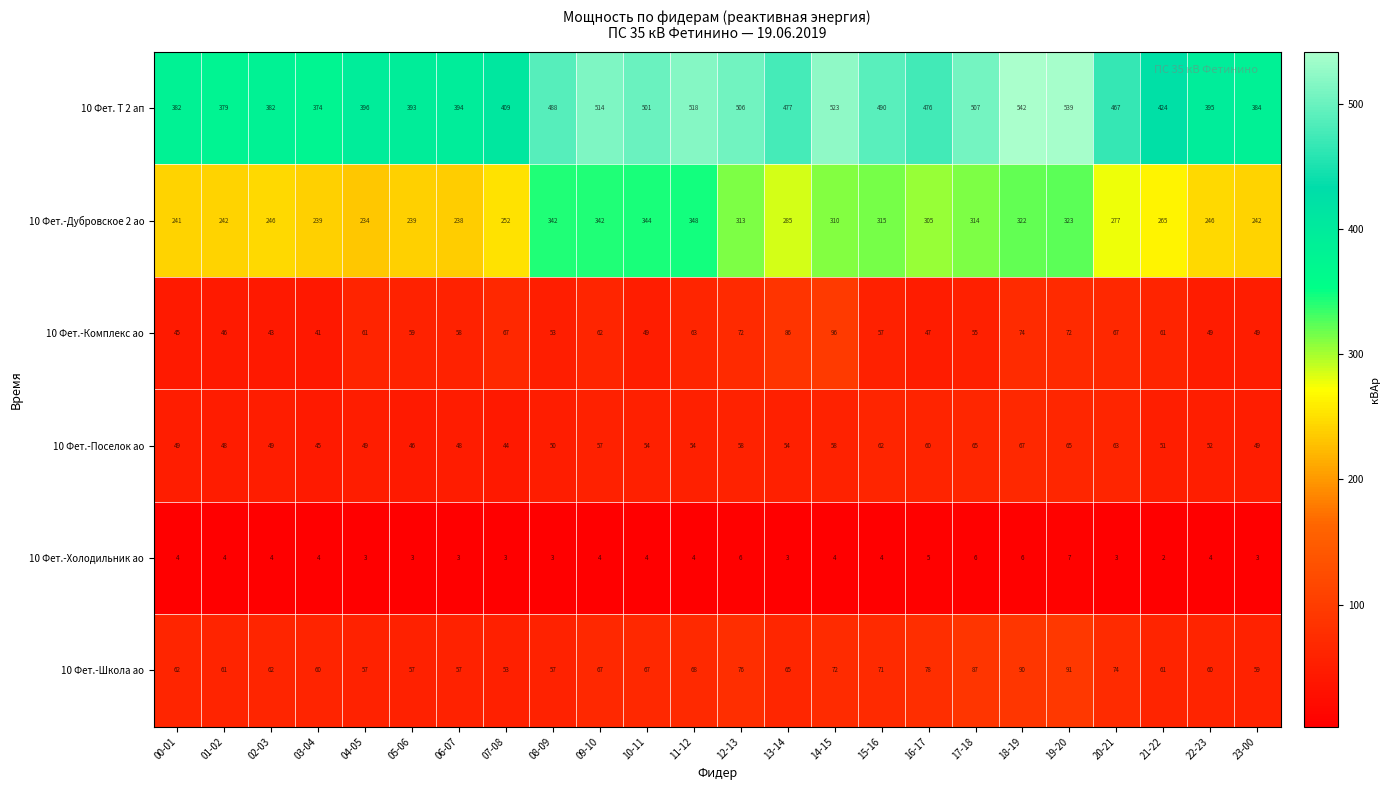

What is the highest value of the 10 Фет.-Дубровское 2 ао series?

348